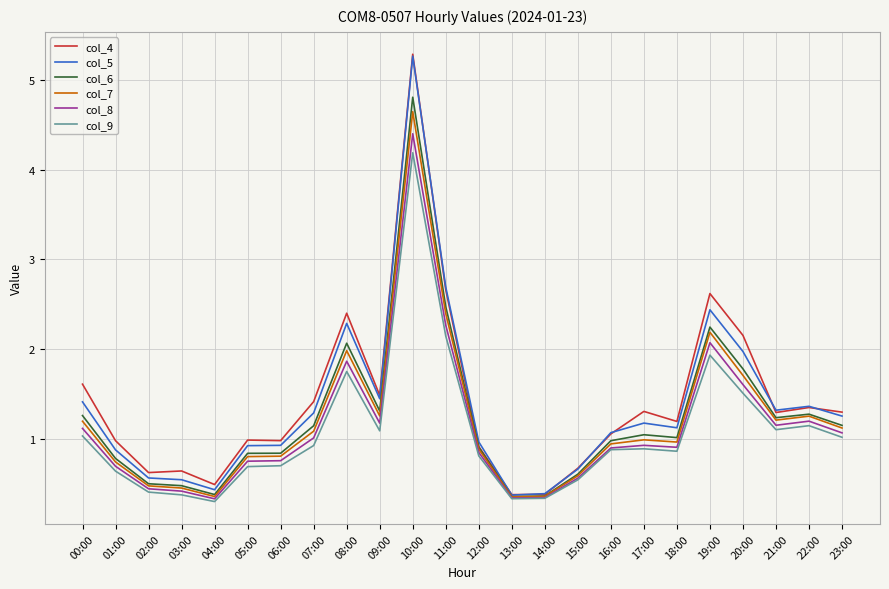

True or false: col_9 has a value of 1.7 at 08:00.

True